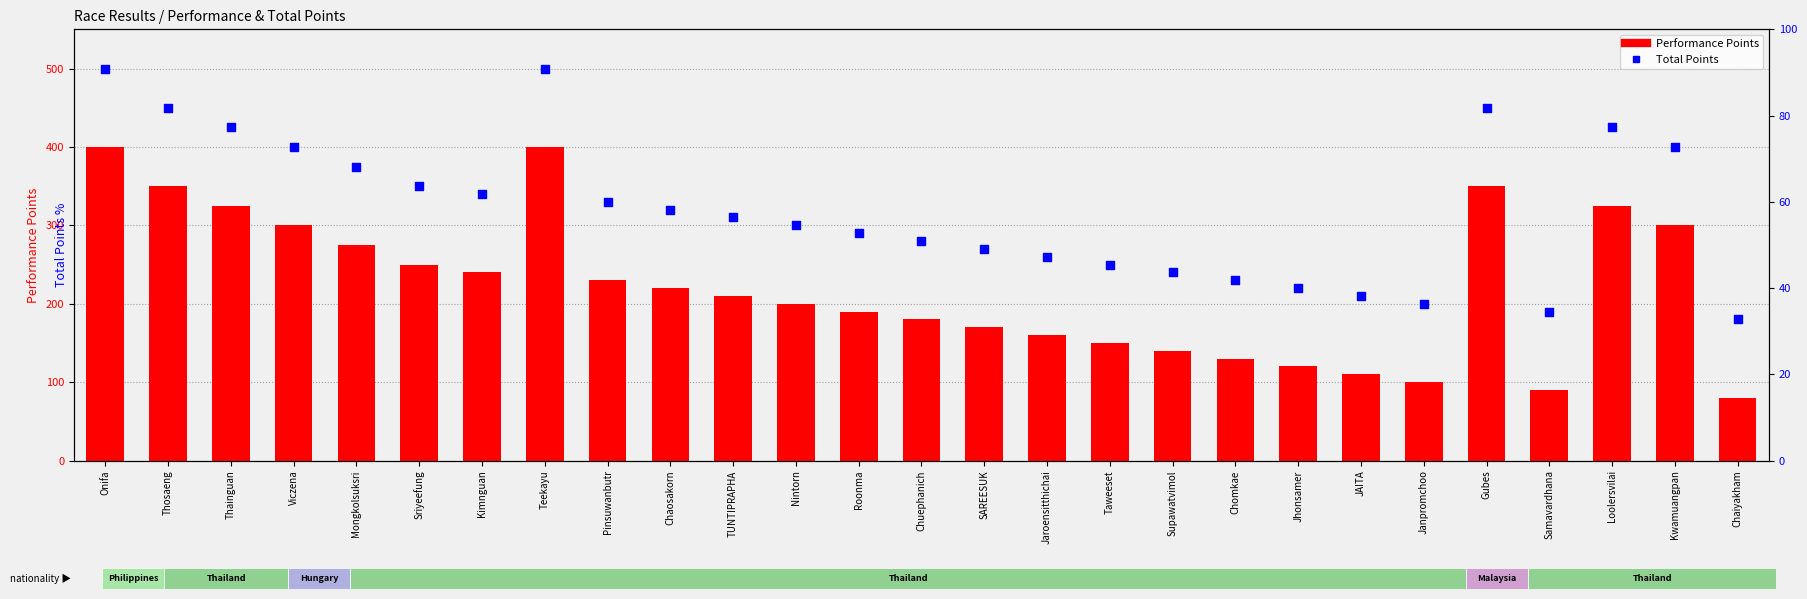

What are all the series names shown in the legend?

Performance Points, Total Points